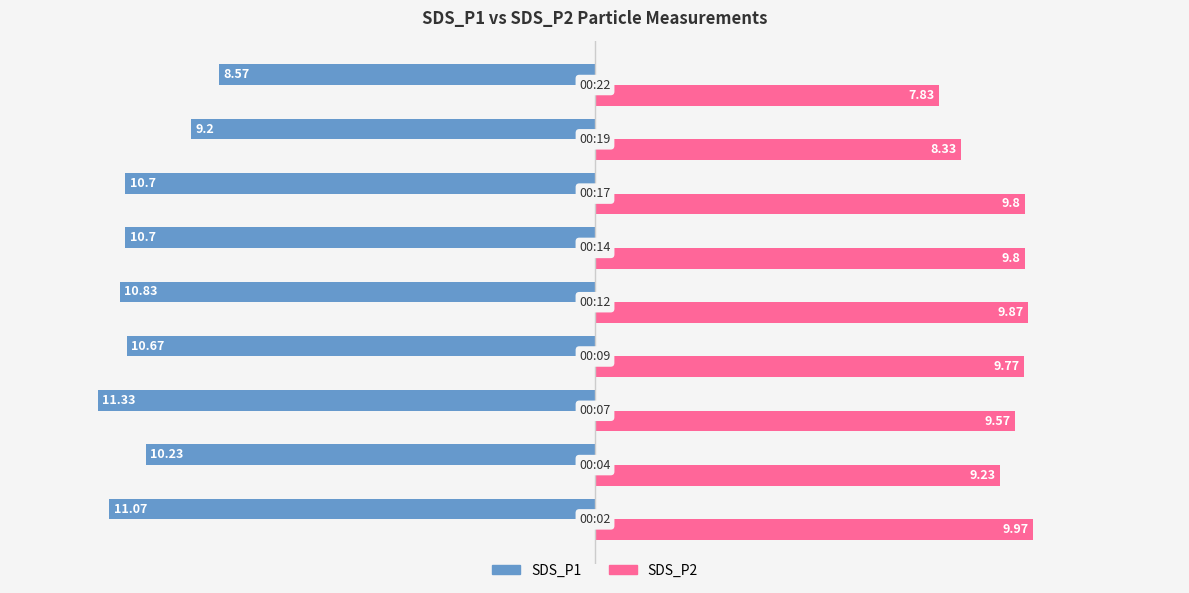

How many data points in SDS_P2 are less than 9?

2